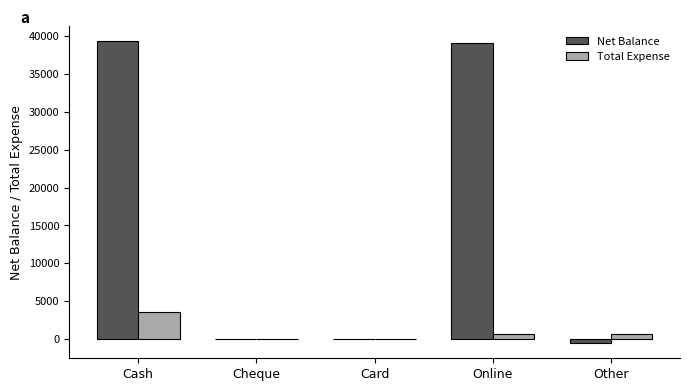

Which series changed the most between Cash and Cheque?

Net Balance